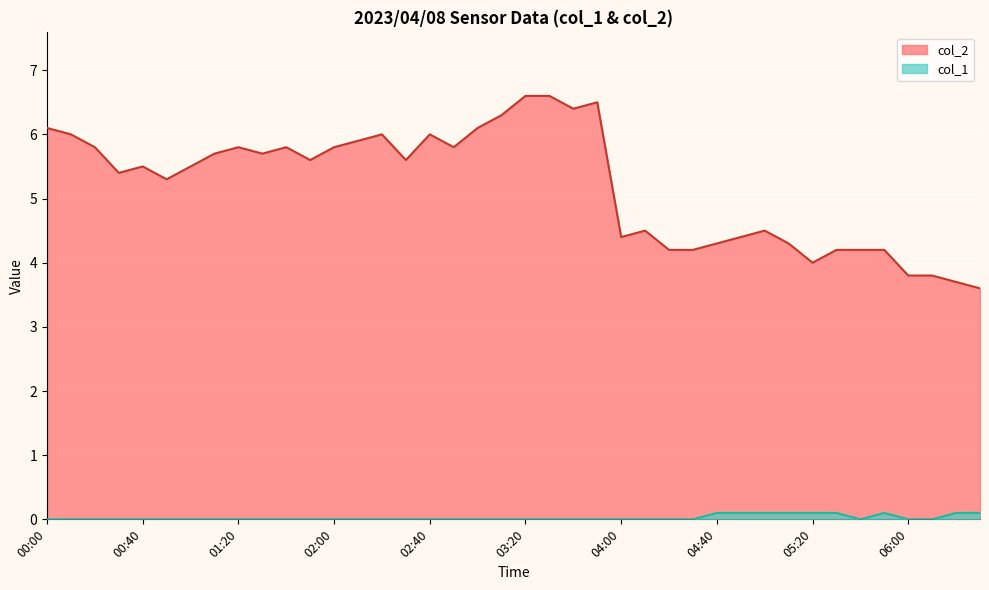

What are all the series names shown in the legend?

col_2, col_1